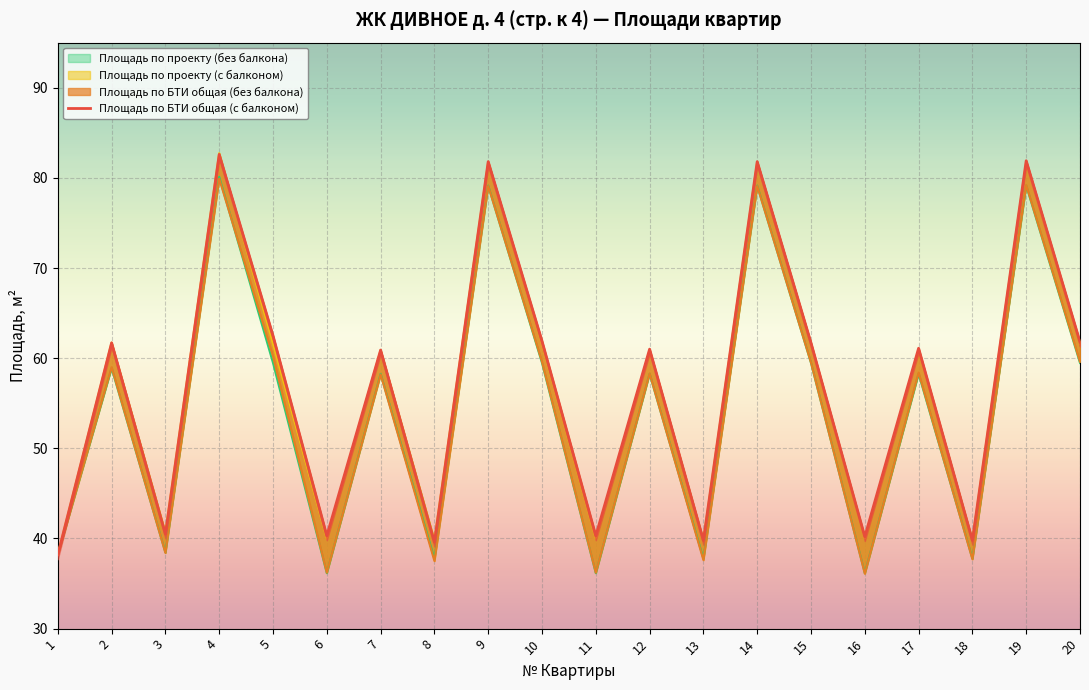

Reading left to right, list all the values displayed in this chart.

38.2	61.7	40.5	82.6	62.5	40.3	60.9	39.6	81.8	61.9	40.3	61.0	39.8	81.8	61.7	40.2	61.1	39.8	81.9	61.8